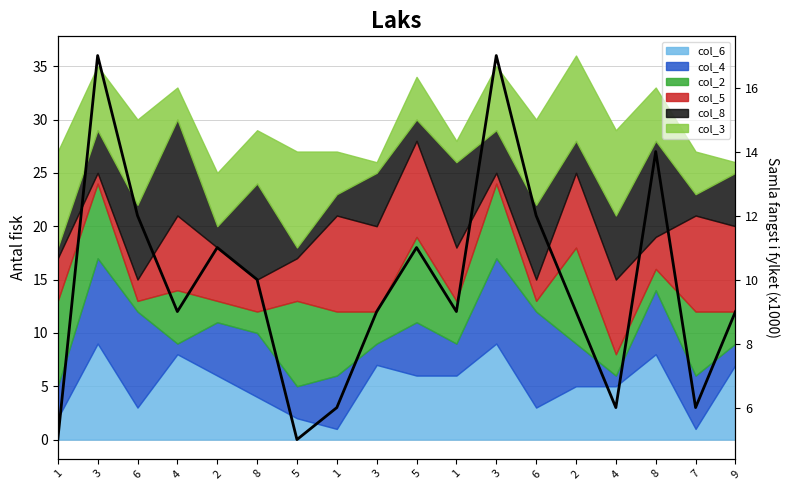

At which category does the chart reach its peak across all series?

3